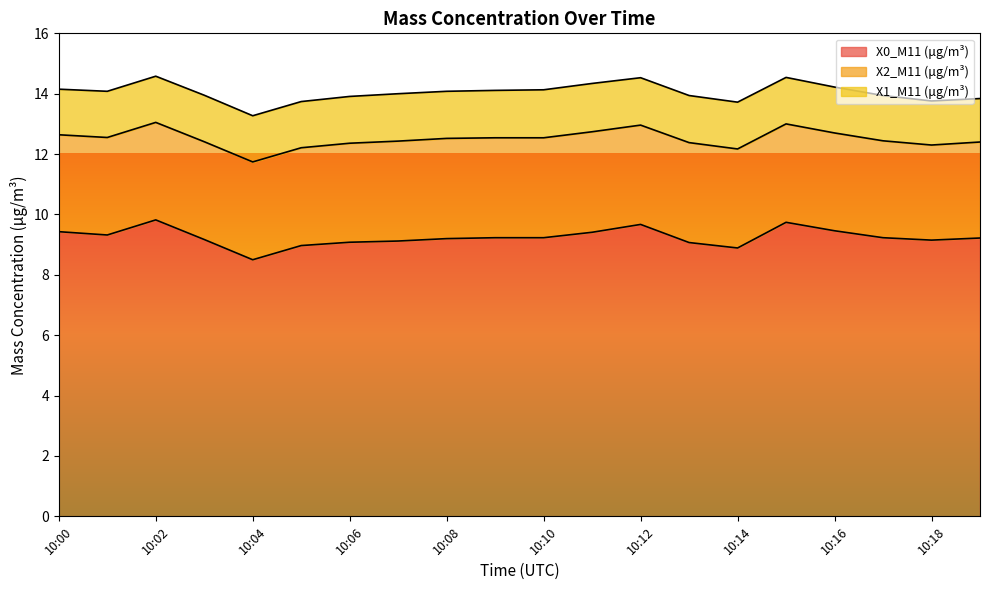

The value of X2_M11 (μg/m³) at 10:07 is 0.7. True or false?

False